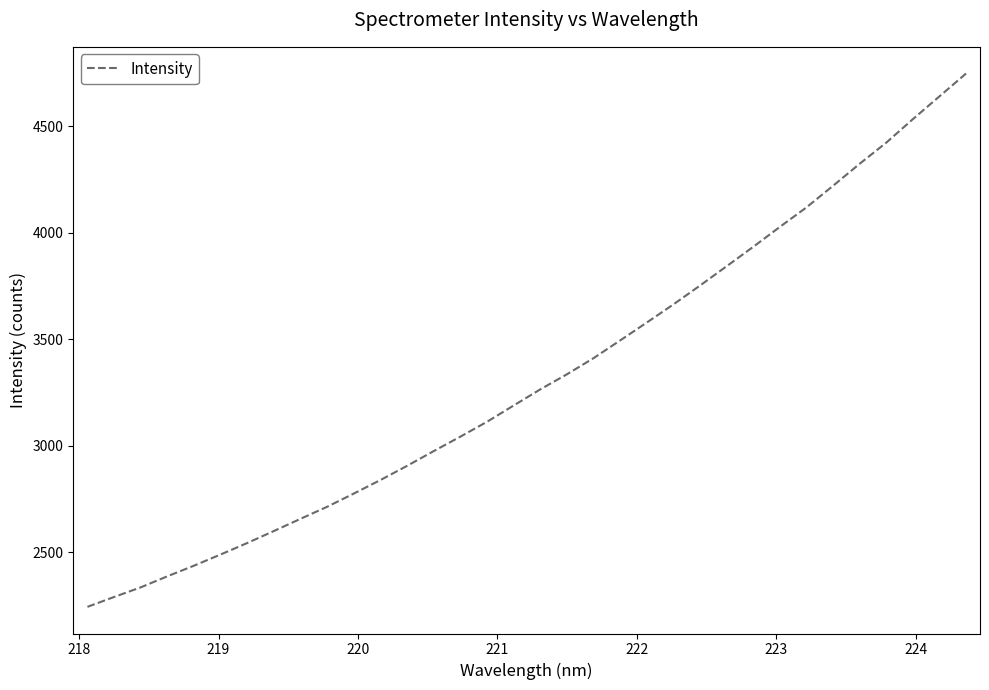

What is the maximum value shown in the chart?

4748.0